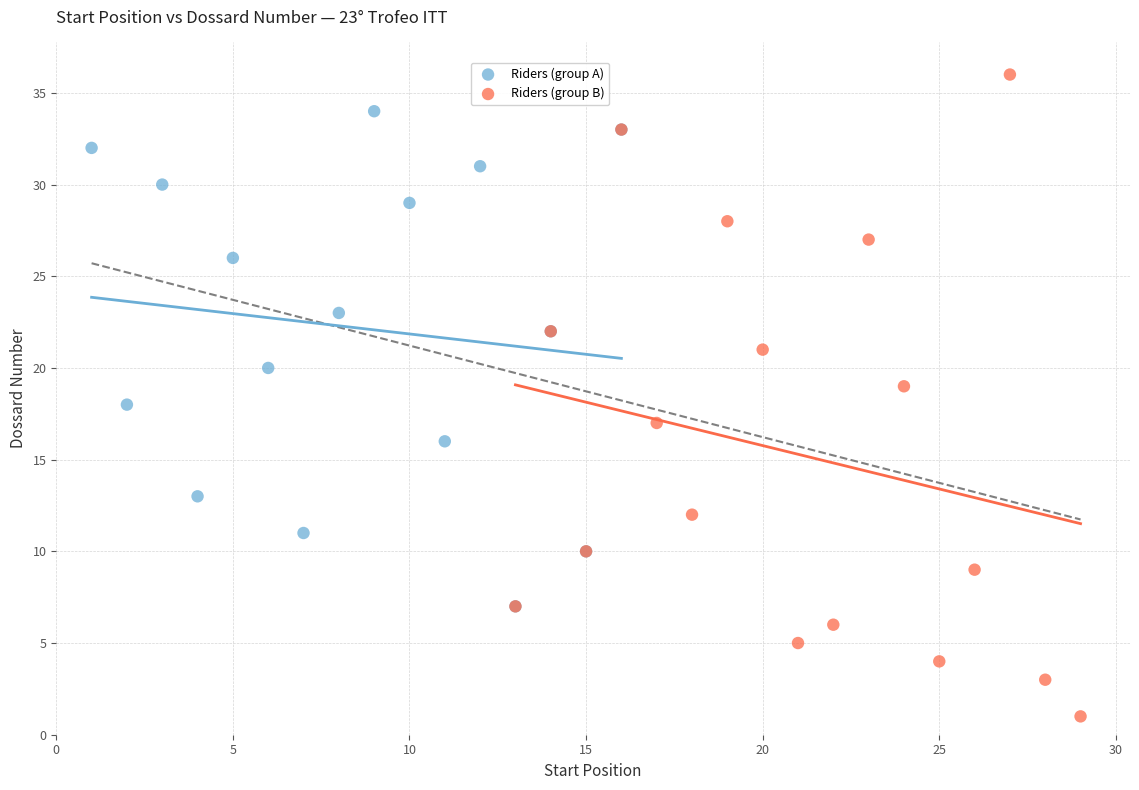

Which series has the largest Y range (max minus min)?

Riders (group B)